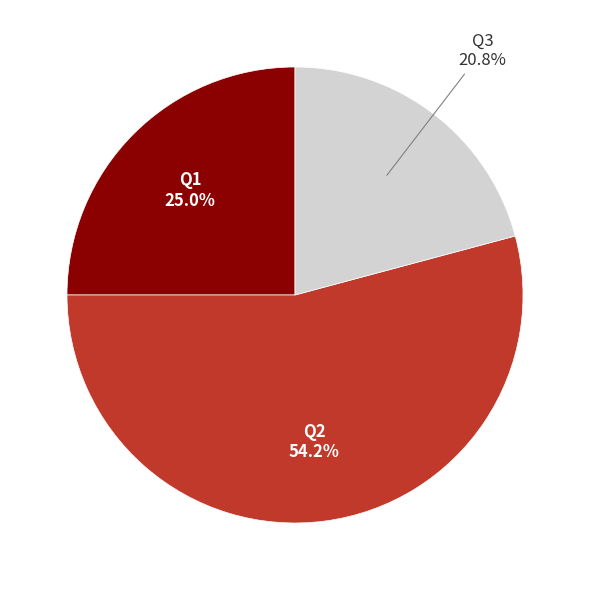

What is the largest slice in the pie chart?

Q2